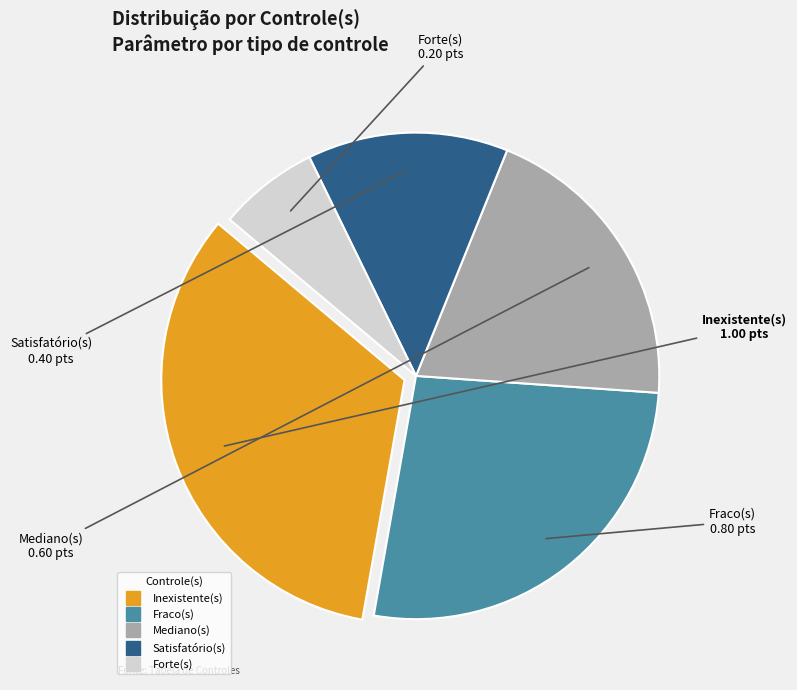

How many segments does this pie chart have?

5